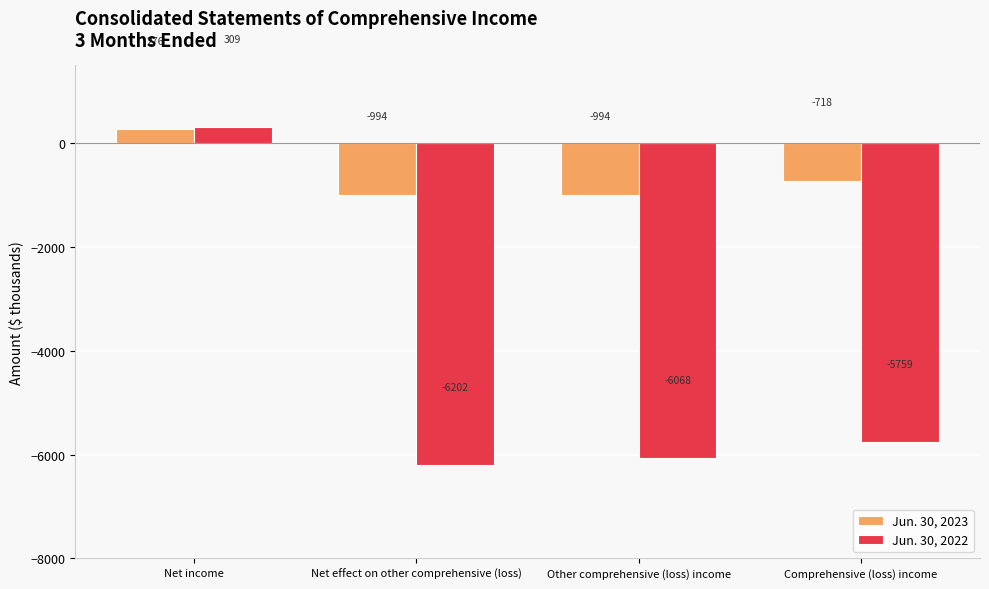

What is the value of the Jun. 30, 2022 bar at the 3rd from the left?

-6068